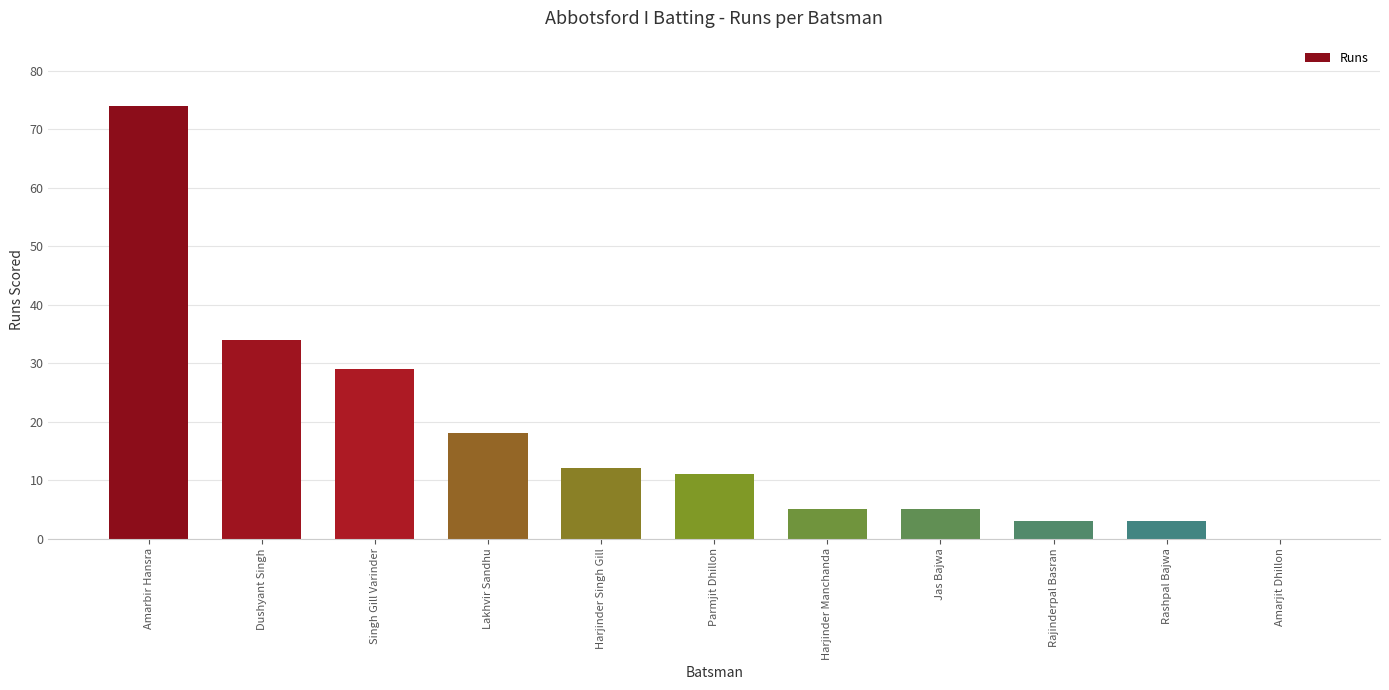

Reading left to right, transcribe all the data shown in this chart.

74	34	29	18	12	11	5	5	3	3	0